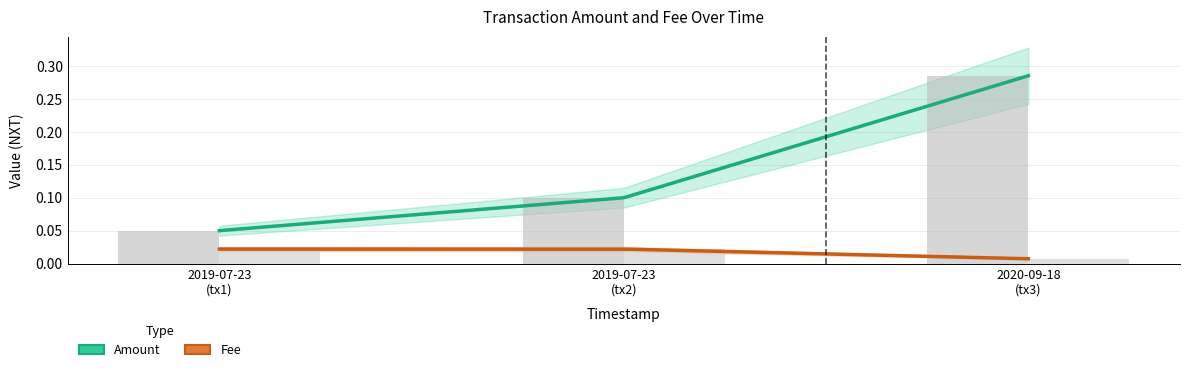

What are all the series names shown in the legend?

Amount, Fee